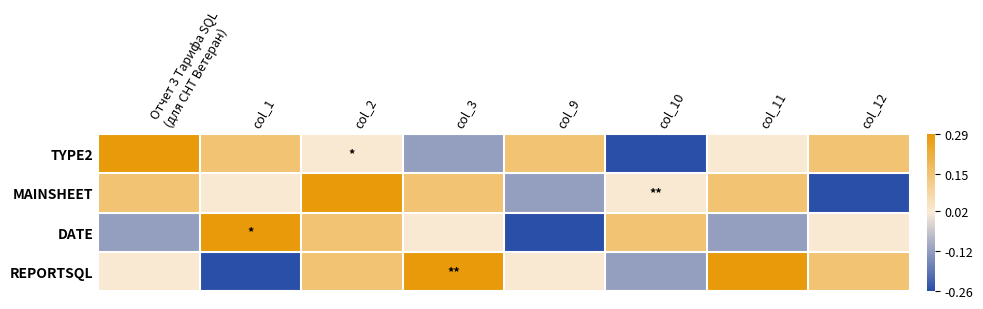

Between Отчет 3 Тарифа SQL (для СНТ Ветеран) and col_12, which series saw the biggest shift?

MAINSHEET